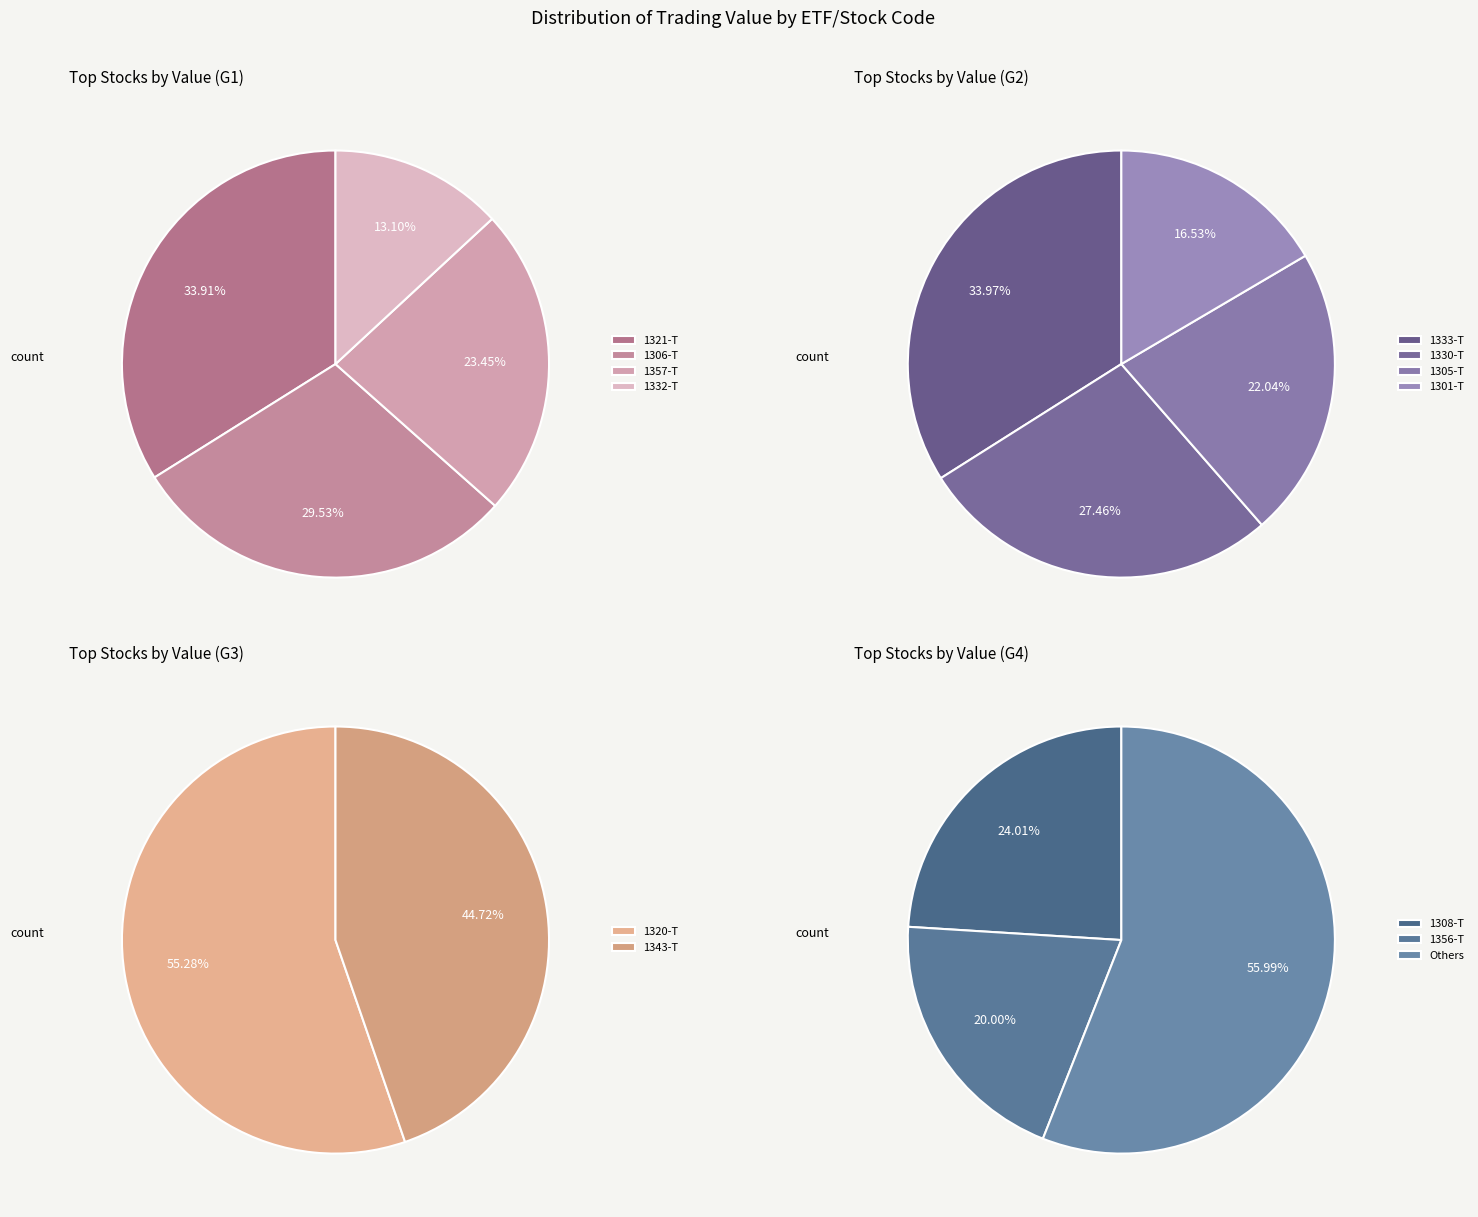

Is it true that 1349-T is 1% of the pie?

False